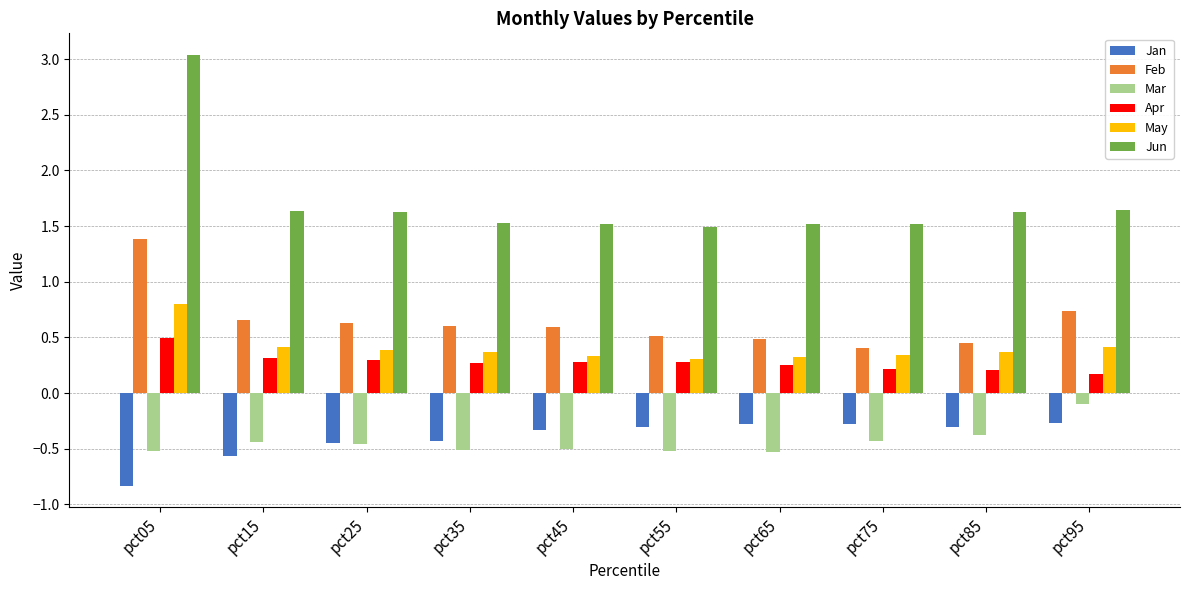

Does the chart contain stacked bars?

No